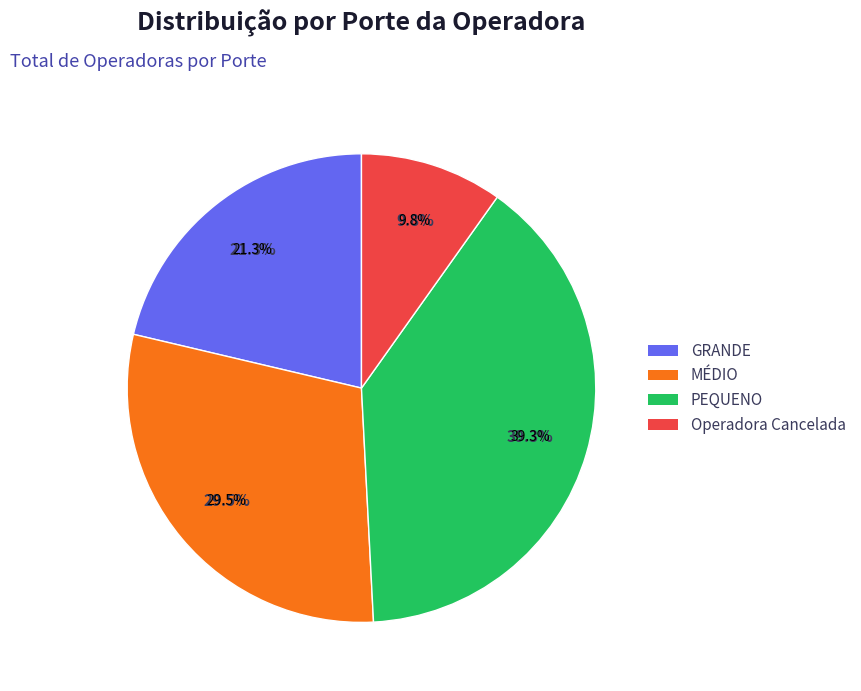

The PEQUENO slice represents 39% of the pie. True or false?

True